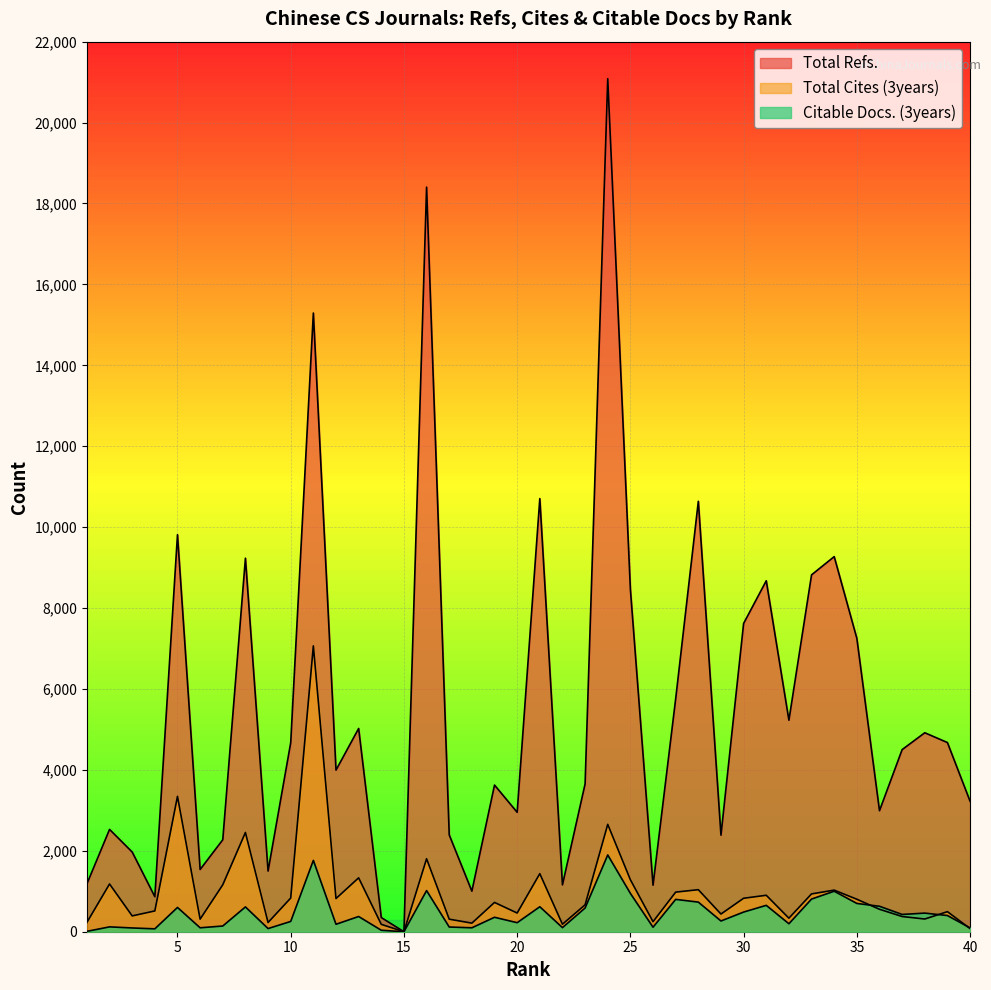

The value of Total Refs. at 25 is 8464. True or false?

True